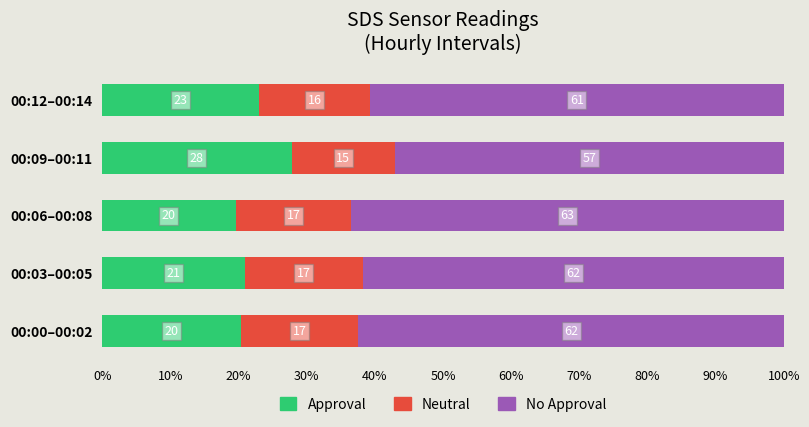

At which label does Approval reach its peak?

00:09–00:11